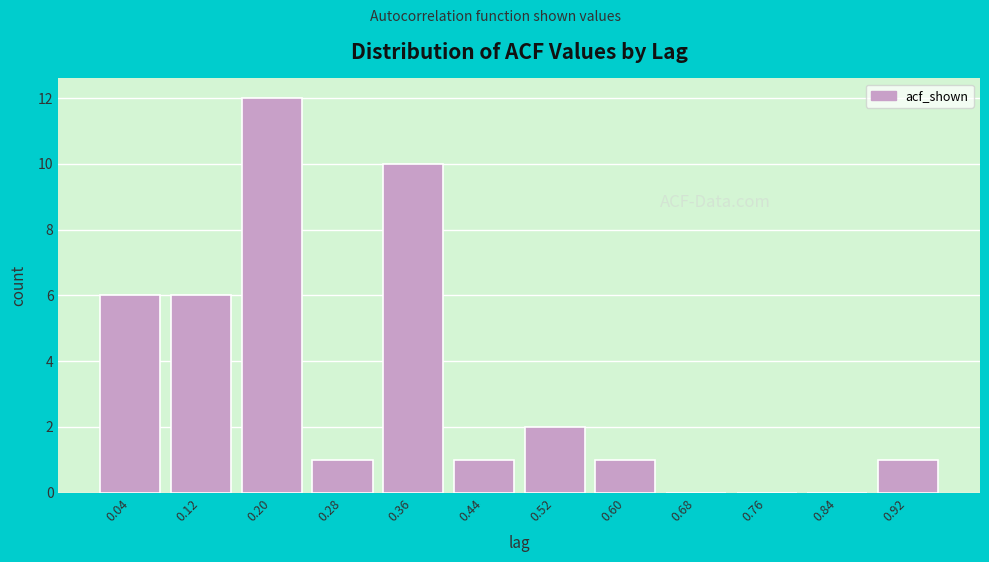

Reading right to left, what are all the values shown in this chart?

0.92=1	0.84=0	0.76=0	0.68=0	0.60=1	0.52=2	0.44=1	0.36=10	0.28=1	0.20=12	0.12=6	0.04=6